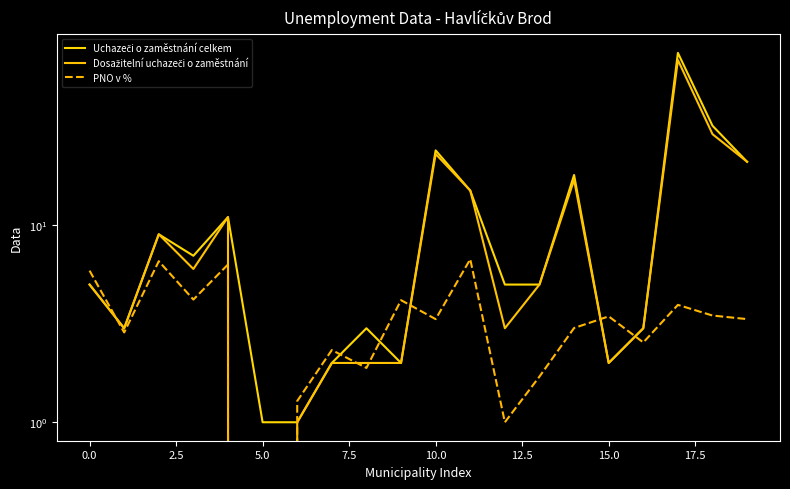

What is the label of the 17th point from the left?

16